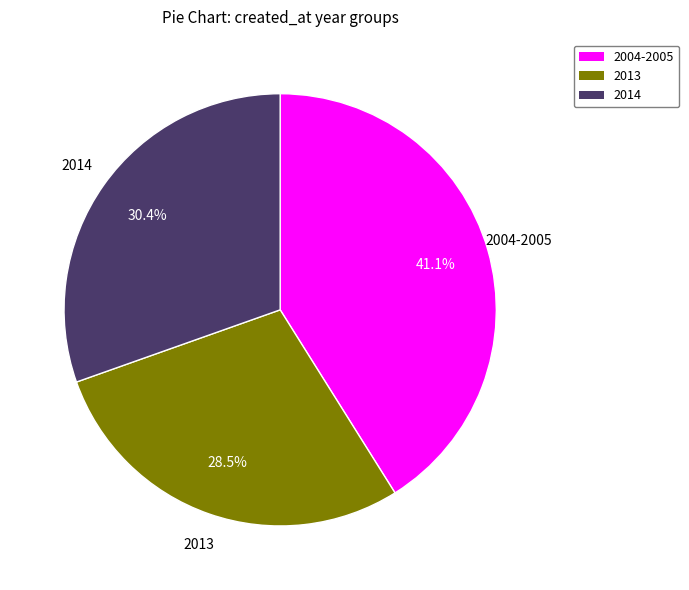

Is there a majority slice in this chart?

No